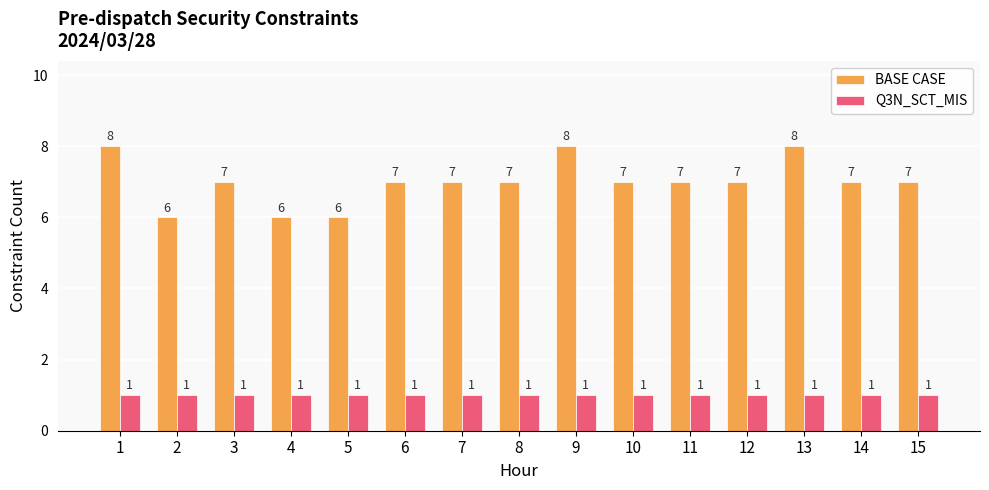

Rank the series by their maximum value, from highest to lowest.

BASE CASE, Q3N_SCT_MIS